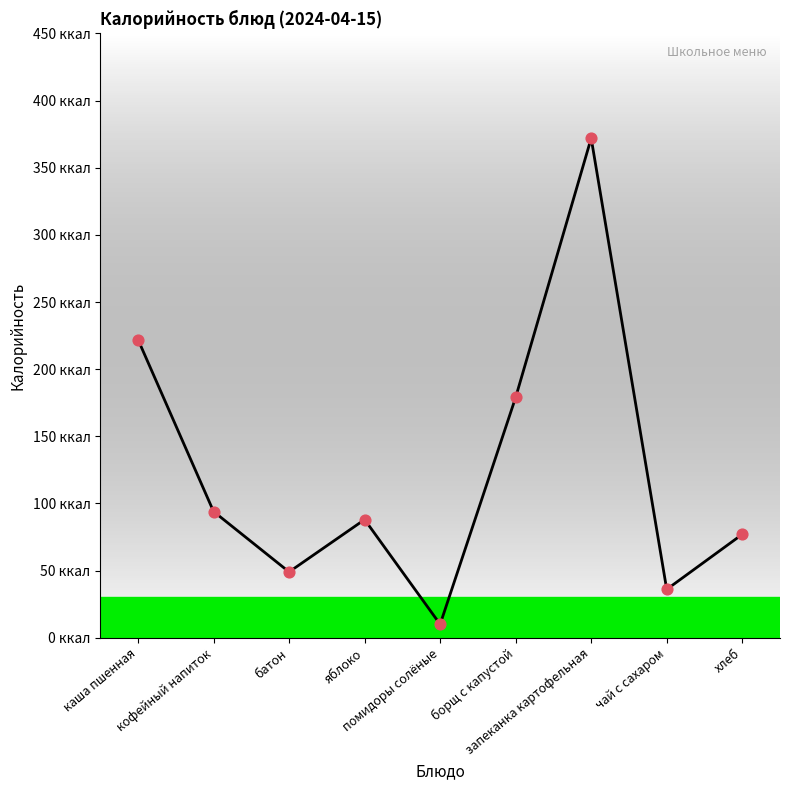

Approximately how many times larger is the value at помидоры солёные compared to борщ с капустой?

0.1